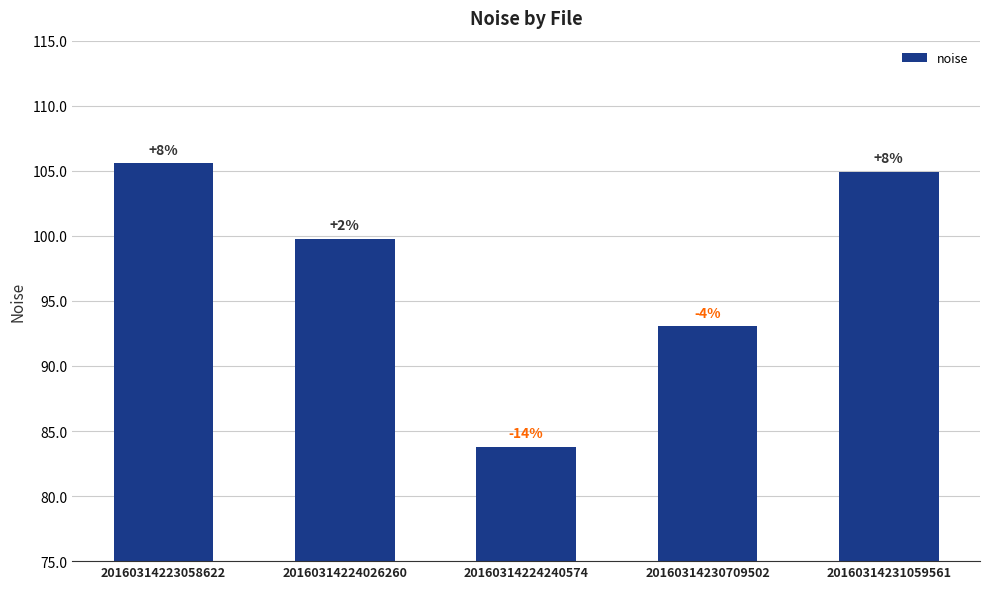

What is the change in value from 20160314223058622 to 20160314224240574?

-21.8